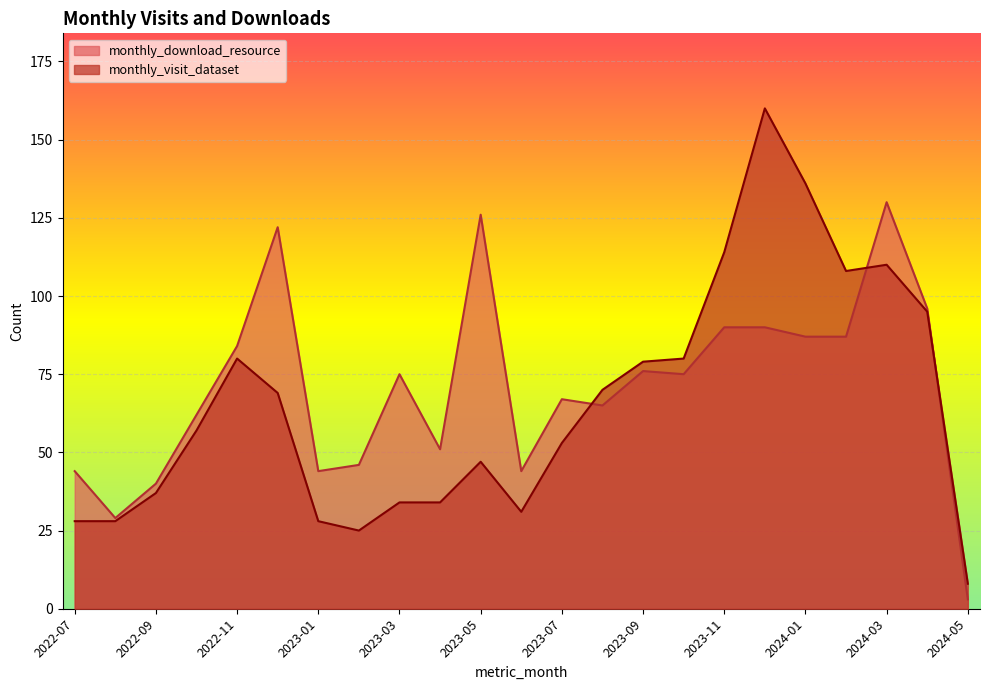

What is the minimum value for monthly_download_resource?

3